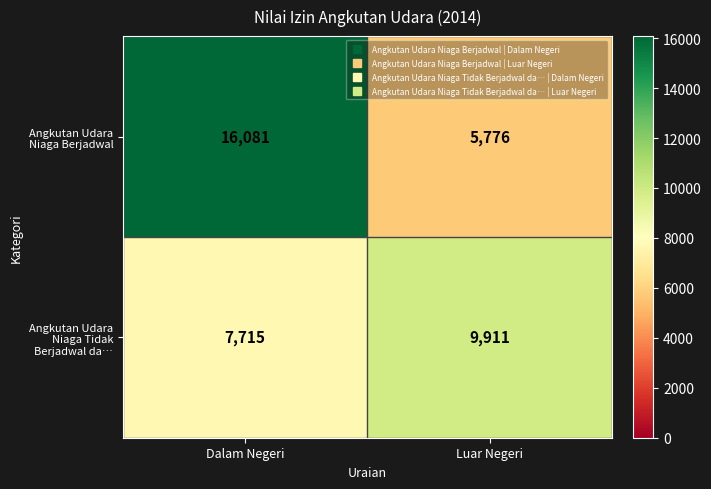

True or false: Angkutan Udara Niaga Tidak Berjadwal da… has a value of 9911 at Luar Negeri.

True